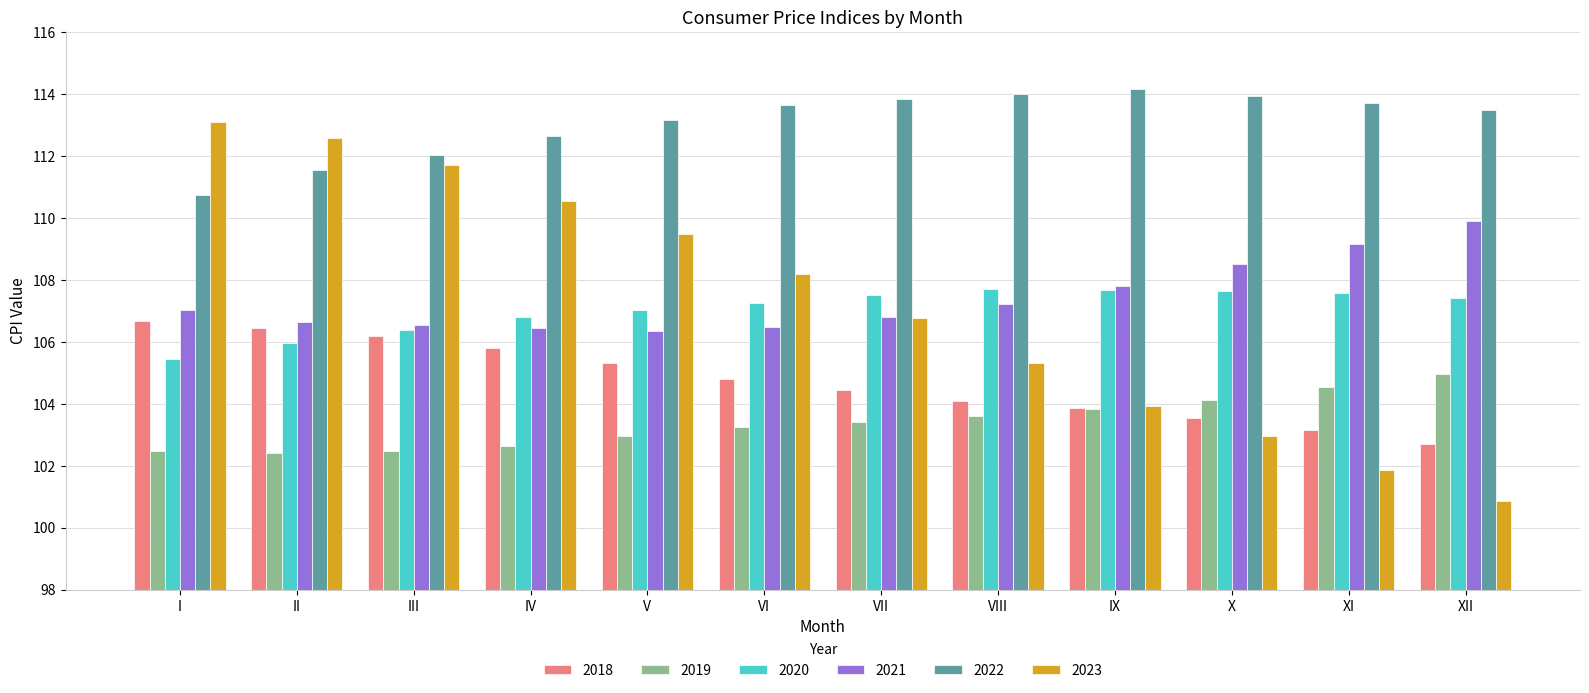

How many groups of bars are there?

12